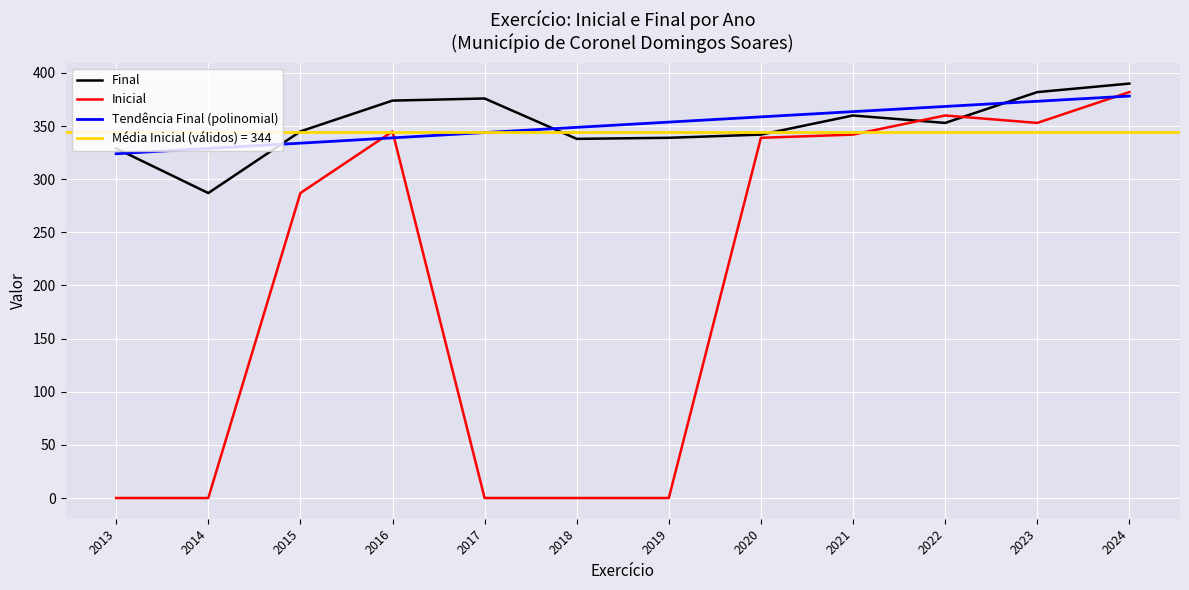

What is the total value across all series at 2024?

772